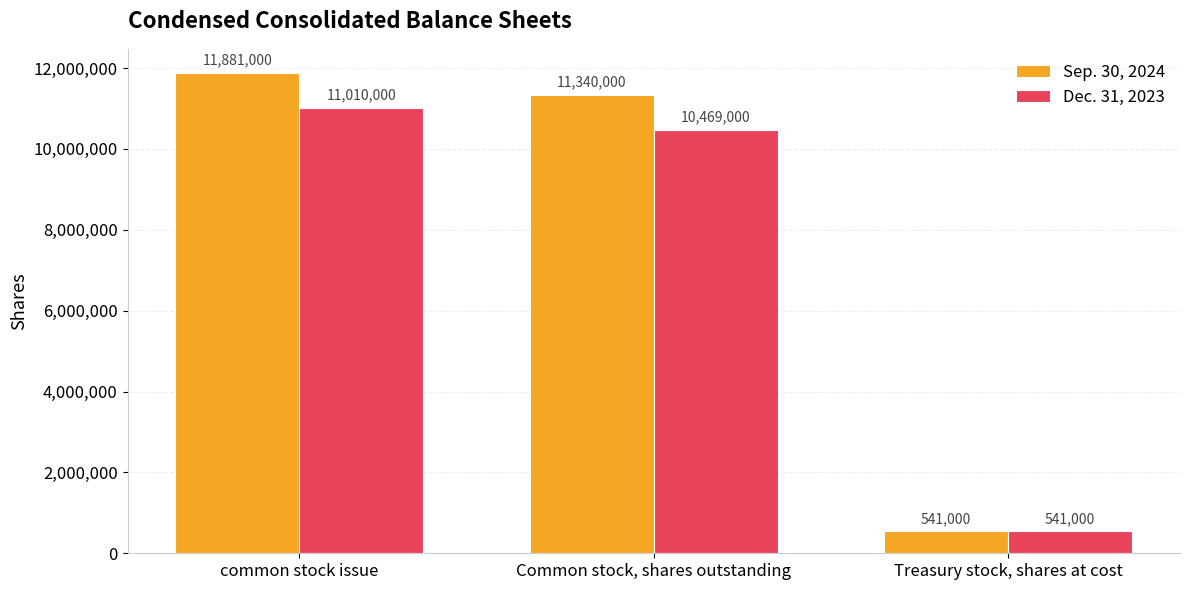

Which label corresponds to the smallest value in the chart?

Treasury stock, shares at cost